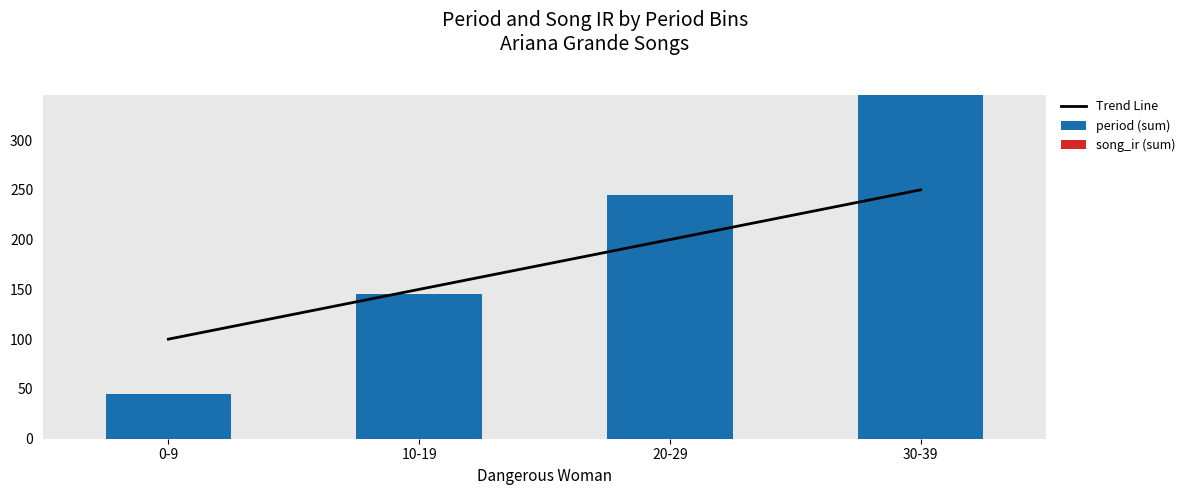

Reading left to right, what are all the values shown in this chart?

Trend Line: 100	150	200	250
period (sum): 45	145	245	345
song_ir (sum): 0	0	0	0